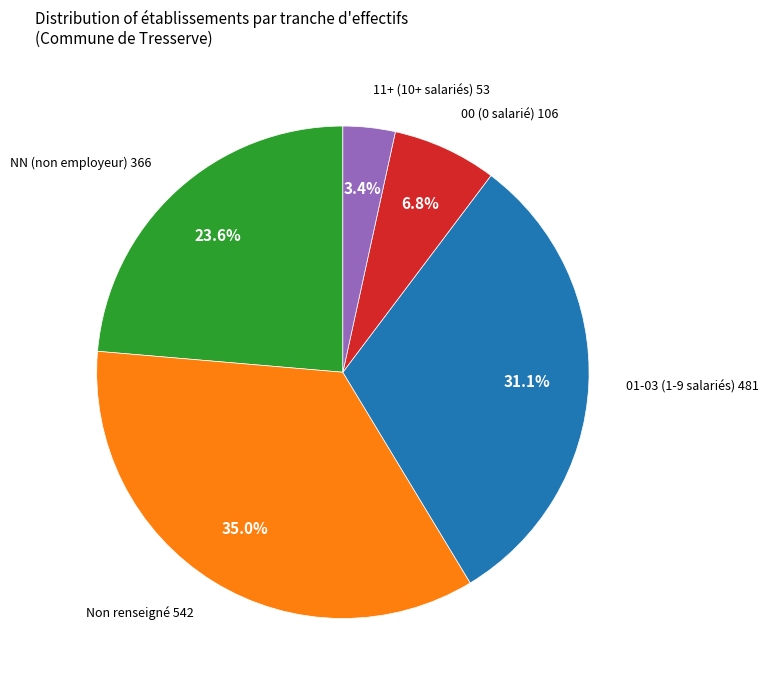

How many segments does this pie chart have?

5